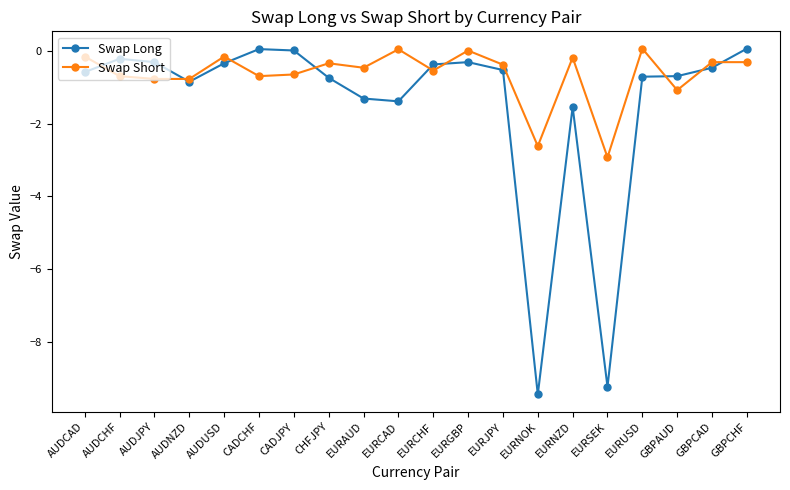

At how many categories does at least one series exceed -1?

18